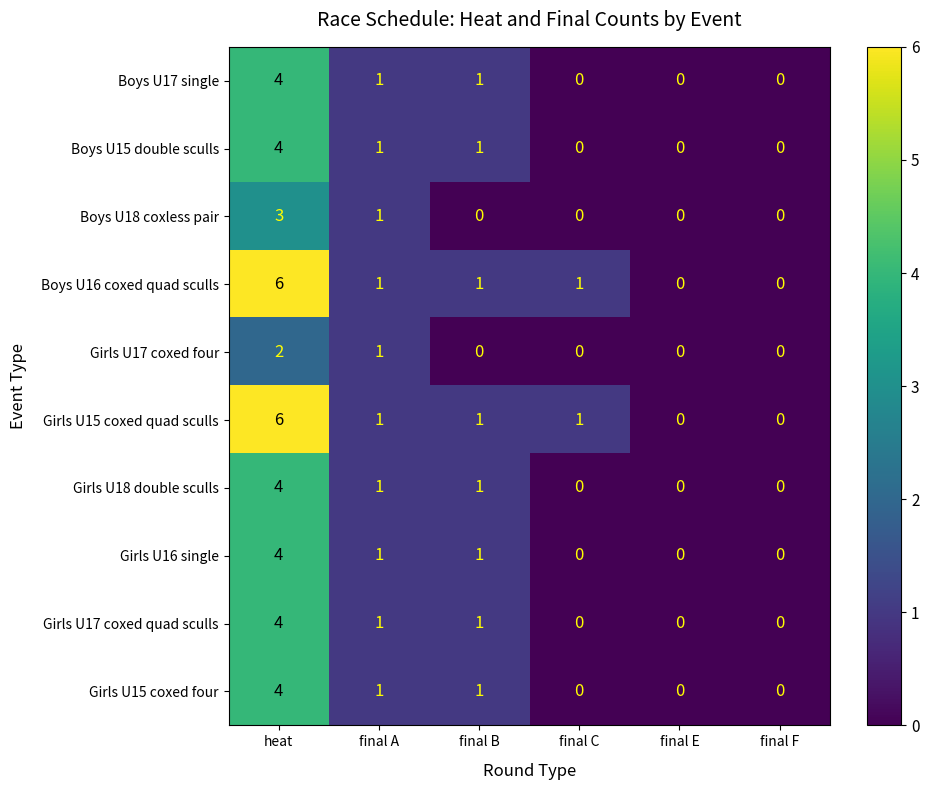

What is the sum of the Boys U18 coxless pair values at heat and final F?

3